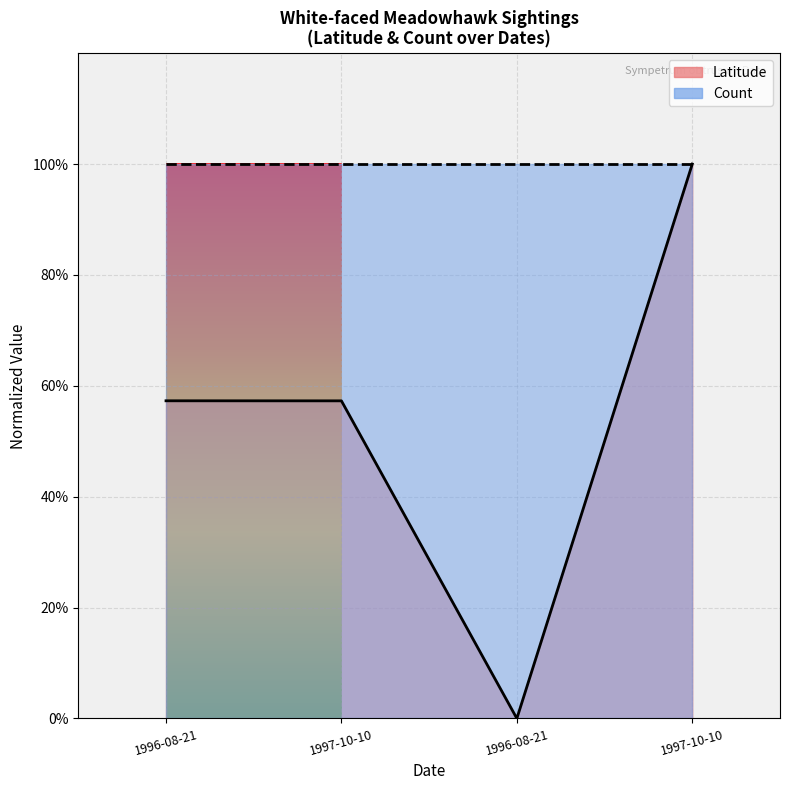

What is the difference between the maximum and minimum values?

1.0